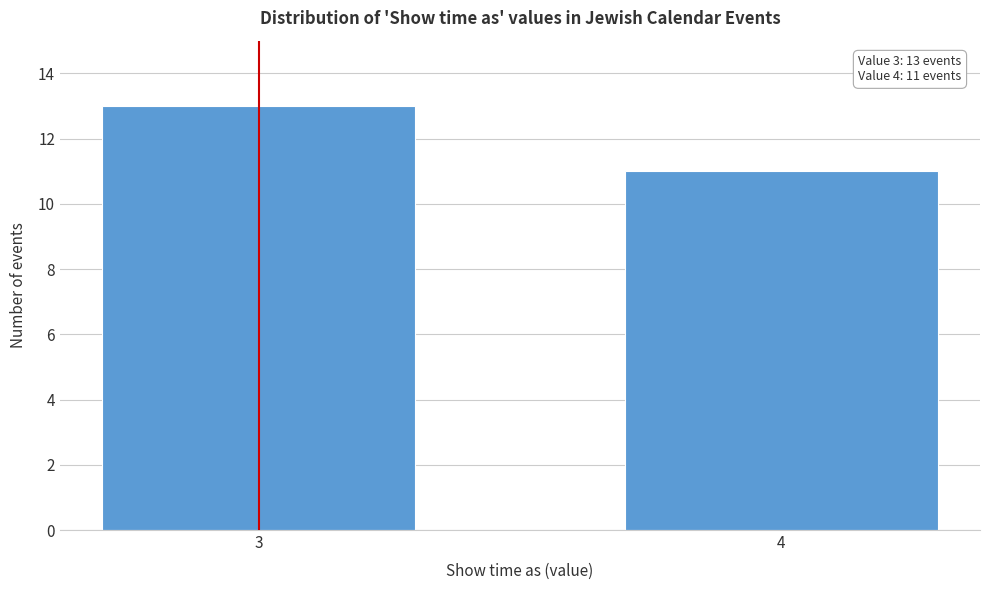

Reading left to right, transcribe all the data shown in this chart.

3=13	4=11